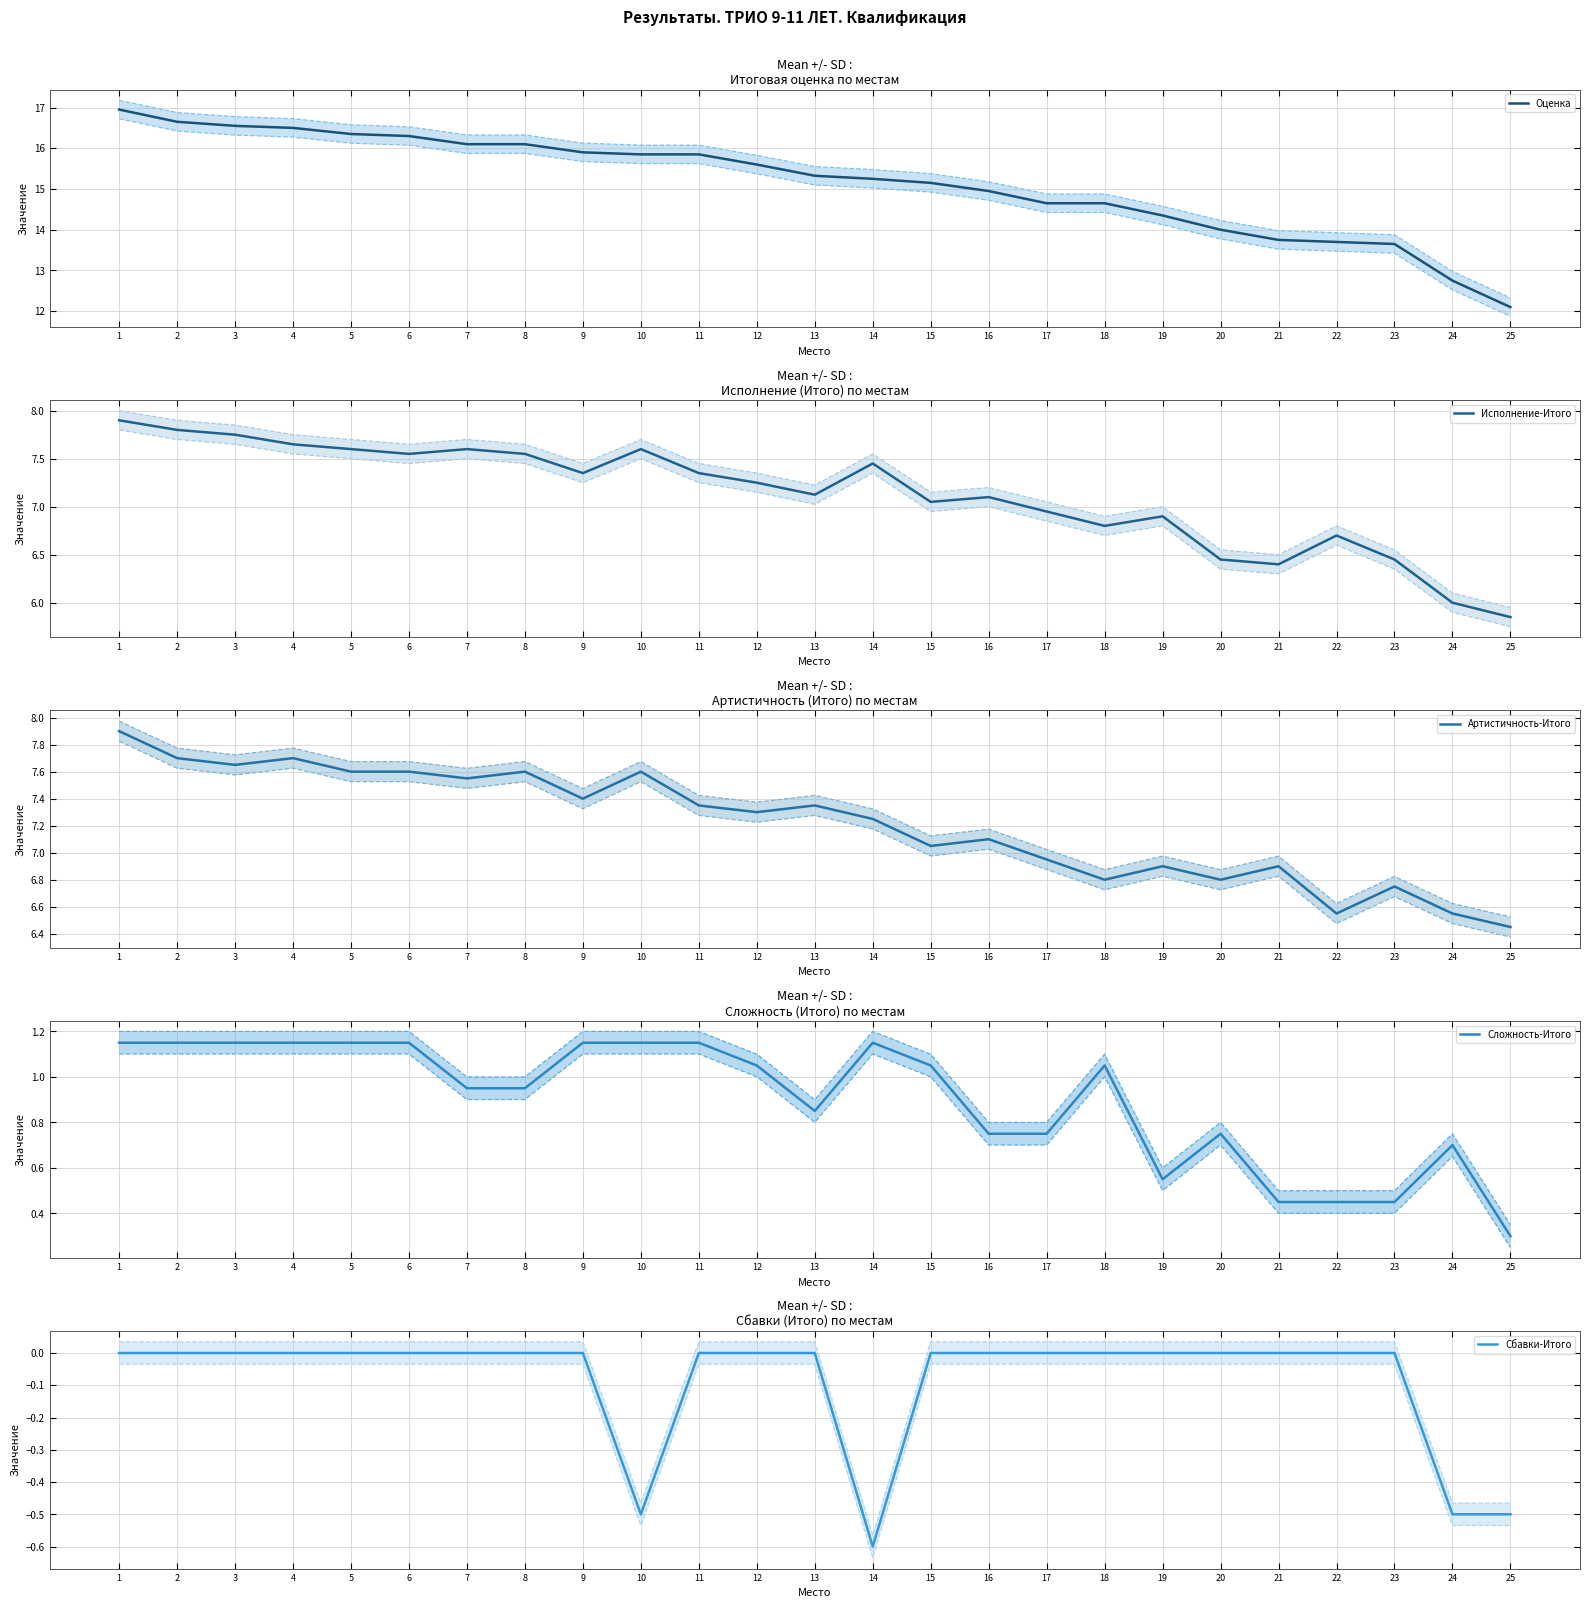

Where is Сбавки-Итого nearest to the value 0?

1